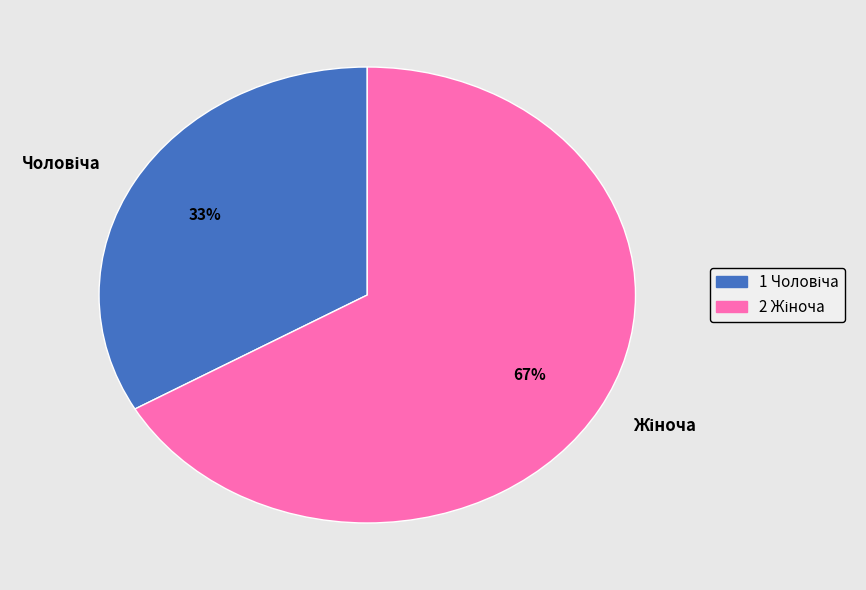

Count the number of slices in the pie.

2